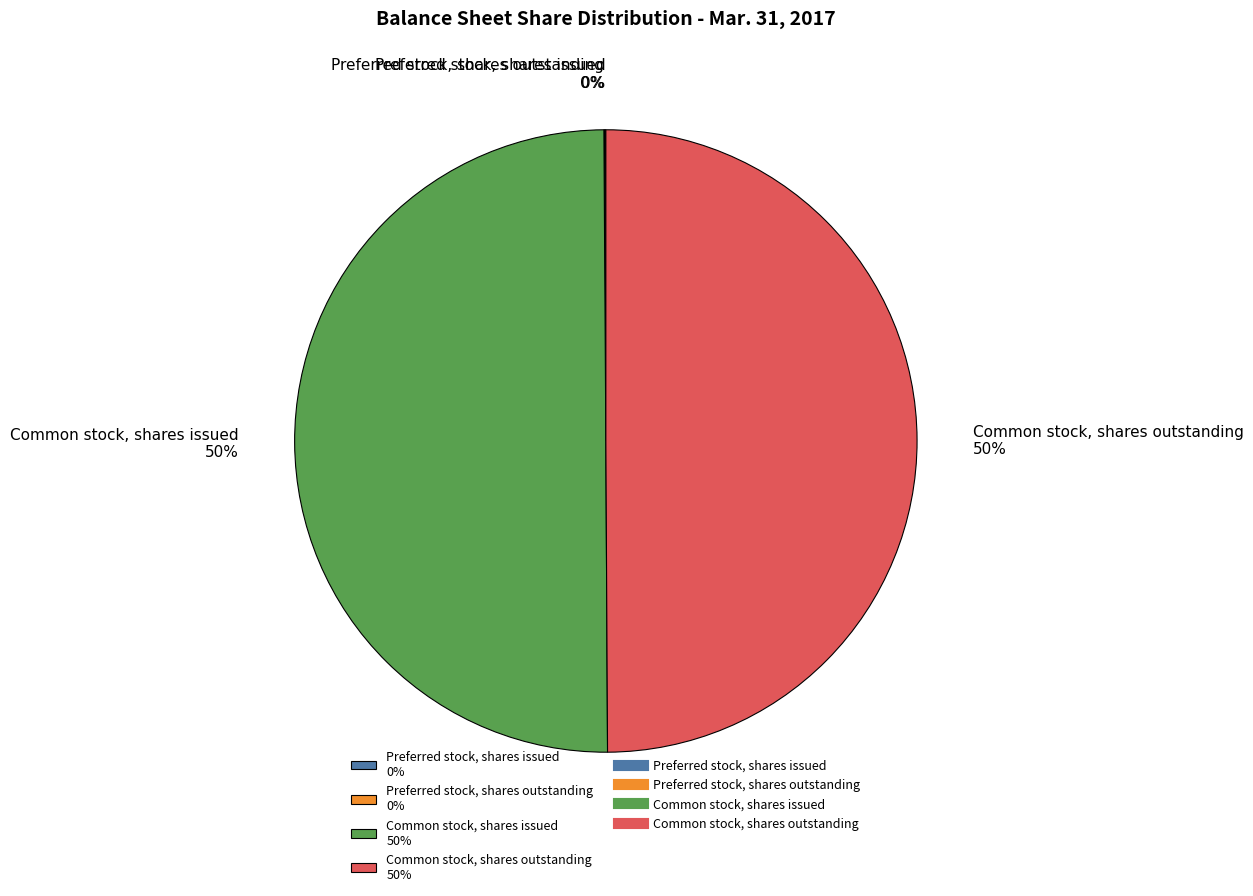

Is the sum of Common stock, shares outstanding 50% and Common stock, shares issued 50% greater than half?

Yes